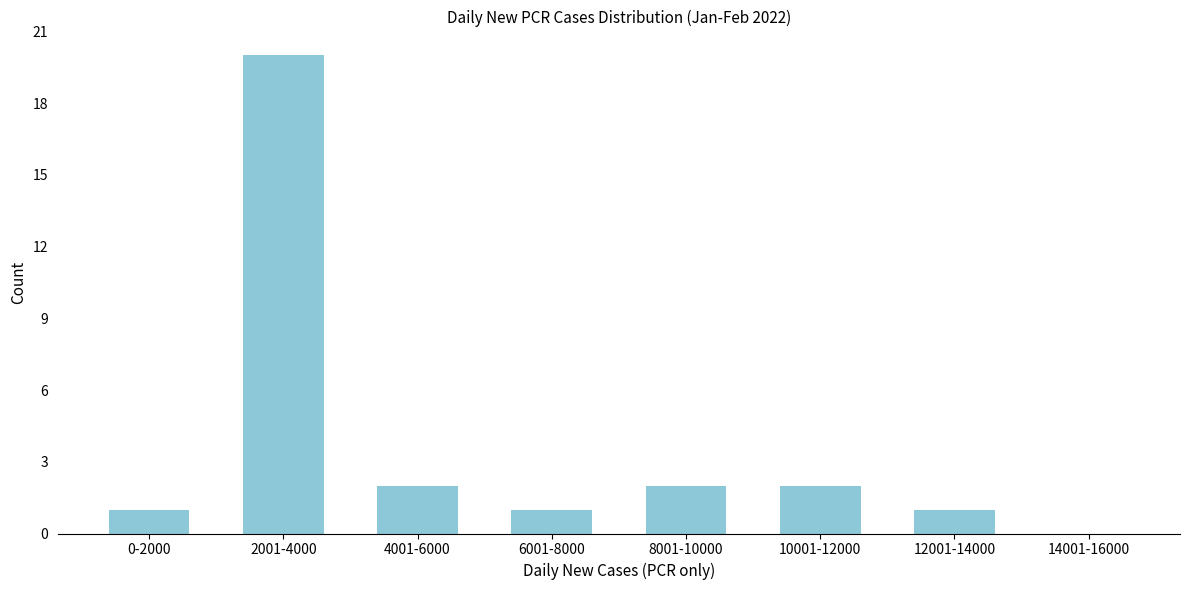

Reading left to right, list all the values displayed in this chart.

0-2000=1	2001-4000=20	4001-6000=2	6001-8000=1	8001-10000=2	10001-12000=2	12001-14000=1	14001-16000=0